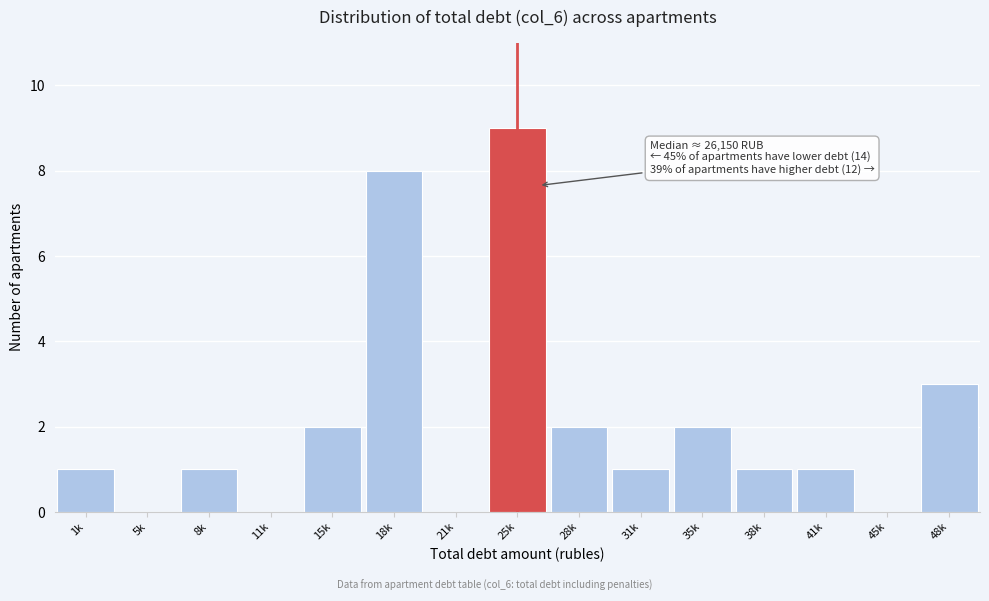

Reading left to right, list all the values displayed in this chart.

1k=1	5k=0	8k=1	11k=0	15k=2	18k=8	21k=0	25k=9	28k=2	31k=1	35k=2	38k=1	41k=1	45k=0	48k=3